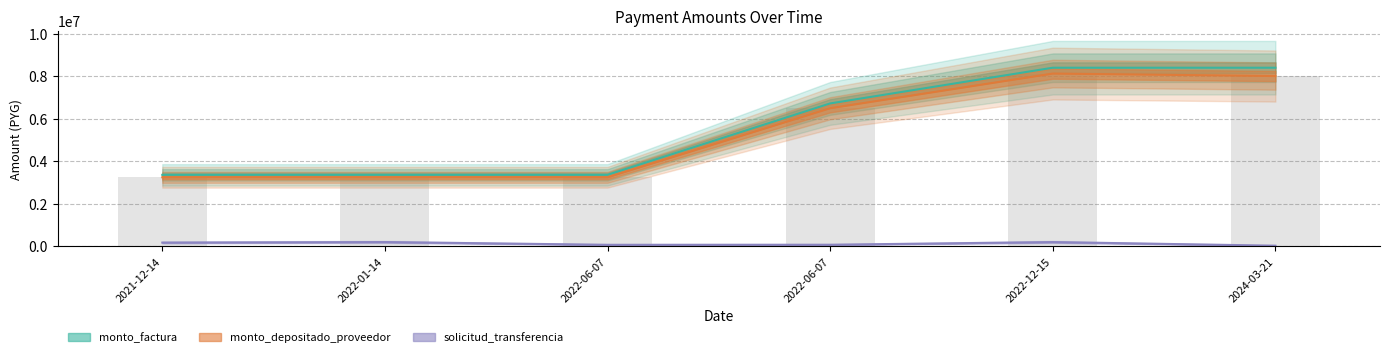

What is the difference between the maximum and minimum values in the monto_factura series?

5040000